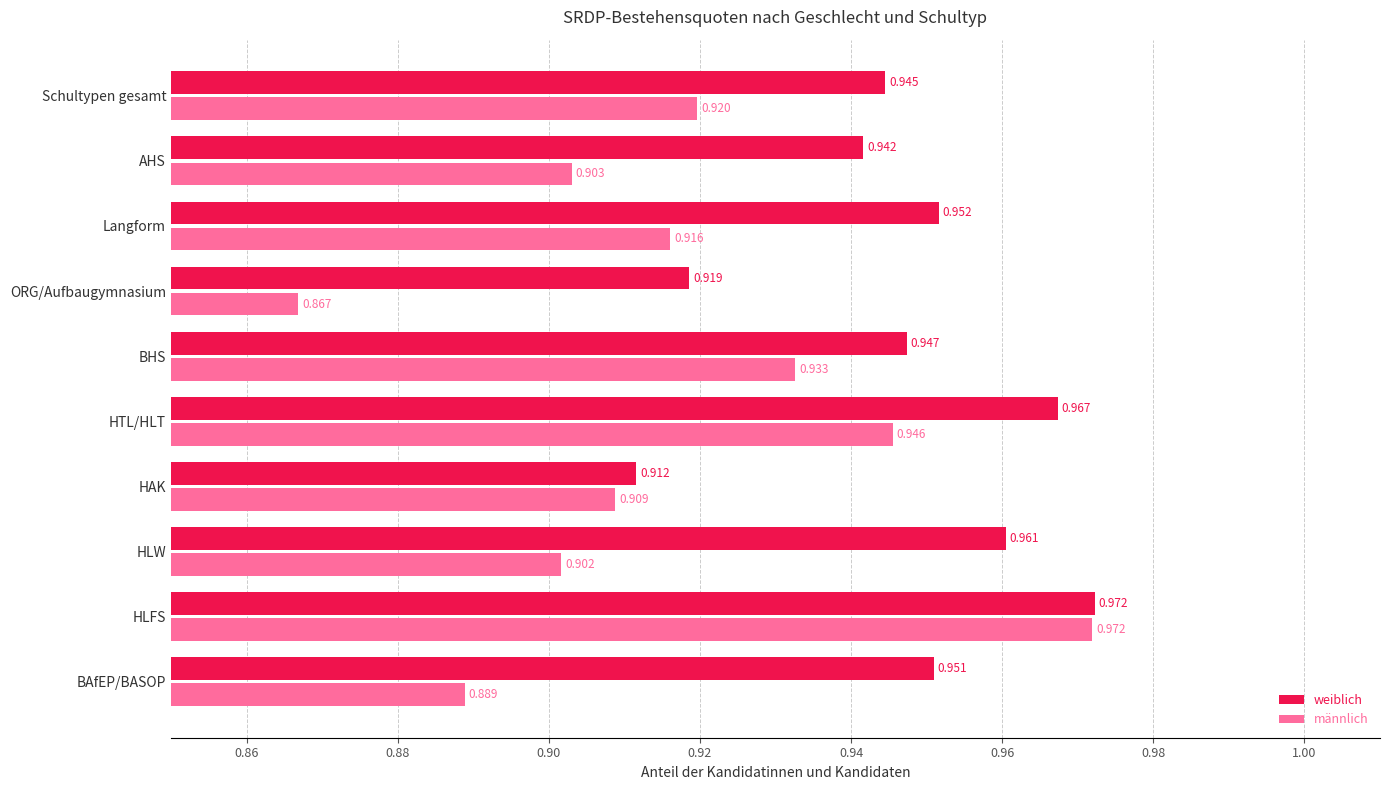

Which series has the largest range (max minus min)?

männlich